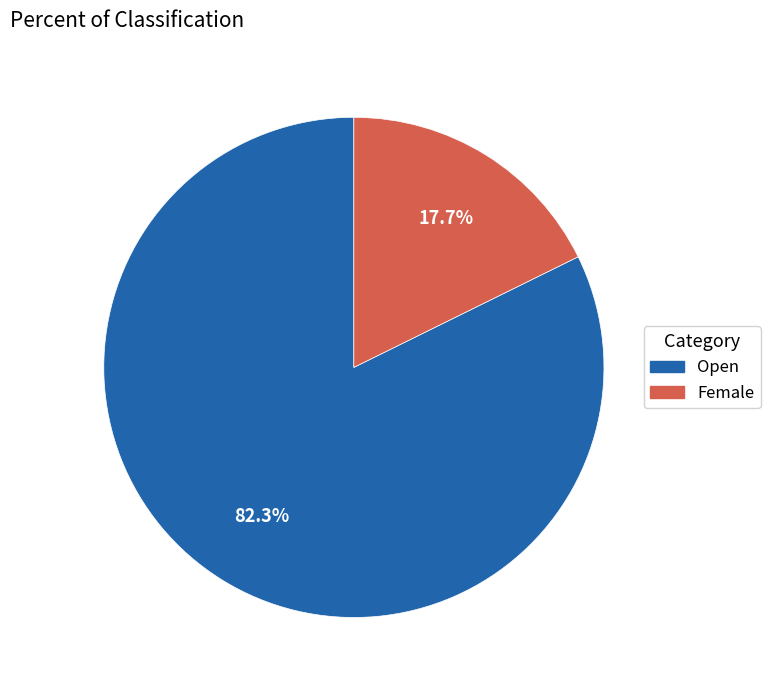

What percentage is the Female slice, to the nearest percent?

18%